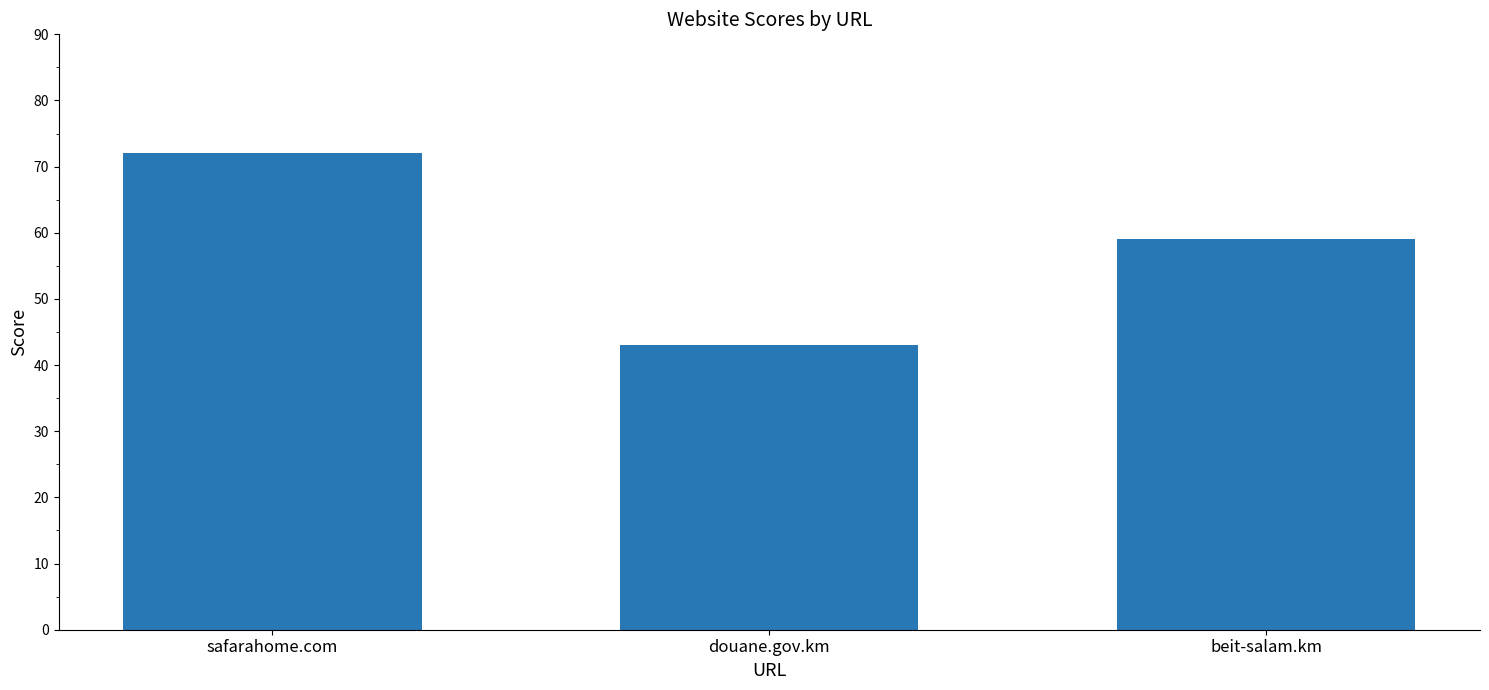

How many values are between 43 and 72?

3